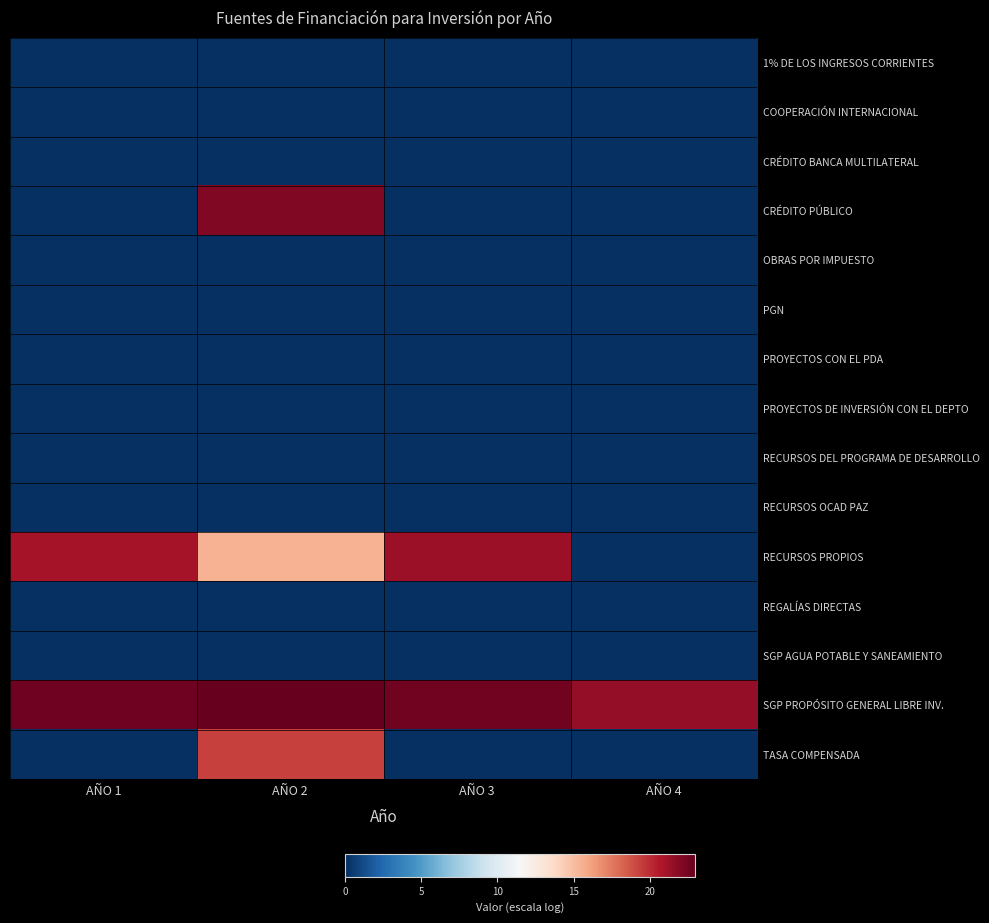

Rank the series by their maximum value, from highest to lowest.

SGP PROPÓSITO GENERAL LIBRE INV., CRÉDITO PÚBLICO, RECURSOS PROPIOS, TASA COMPENSADA, 1% DE LOS INGRESOS CORRIENTES, COOPERACIÓN INTERNACIONAL, CRÉDITO BANCA MULTILATERAL, OBRAS POR IMPUESTO, PGN, PROYECTOS CON EL PDA, PROYECTOS DE INVERSIÓN CON EL DEPTO, RECURSOS DEL PROGRAMA DE DESARROLLO, RECURSOS OCAD PAZ, REGALÍAS DIRECTAS, SGP AGUA POTABLE Y SANEAMIENTO